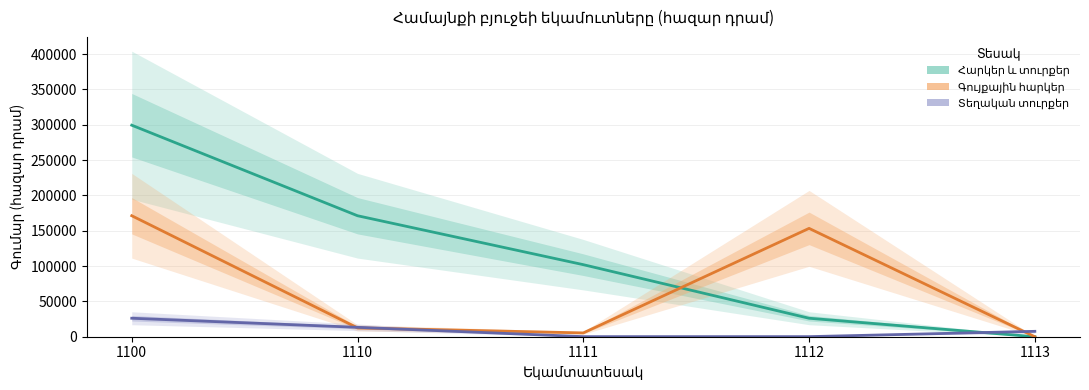

What is the total value across all series at 1100?

496747.0